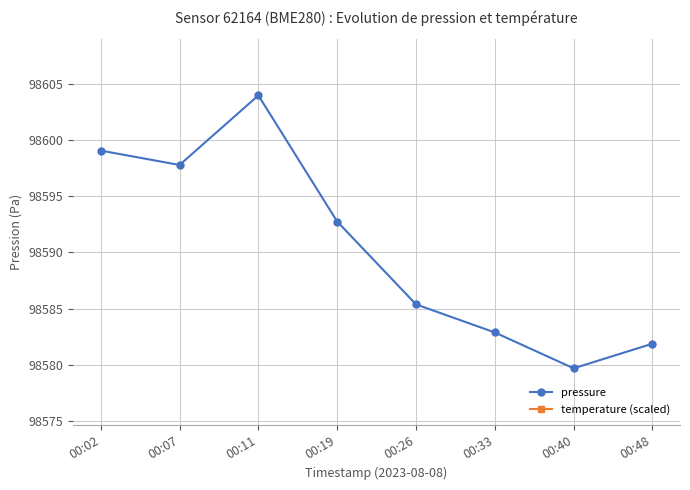

What is the minimum value for temperature (scaled)?

191445.0